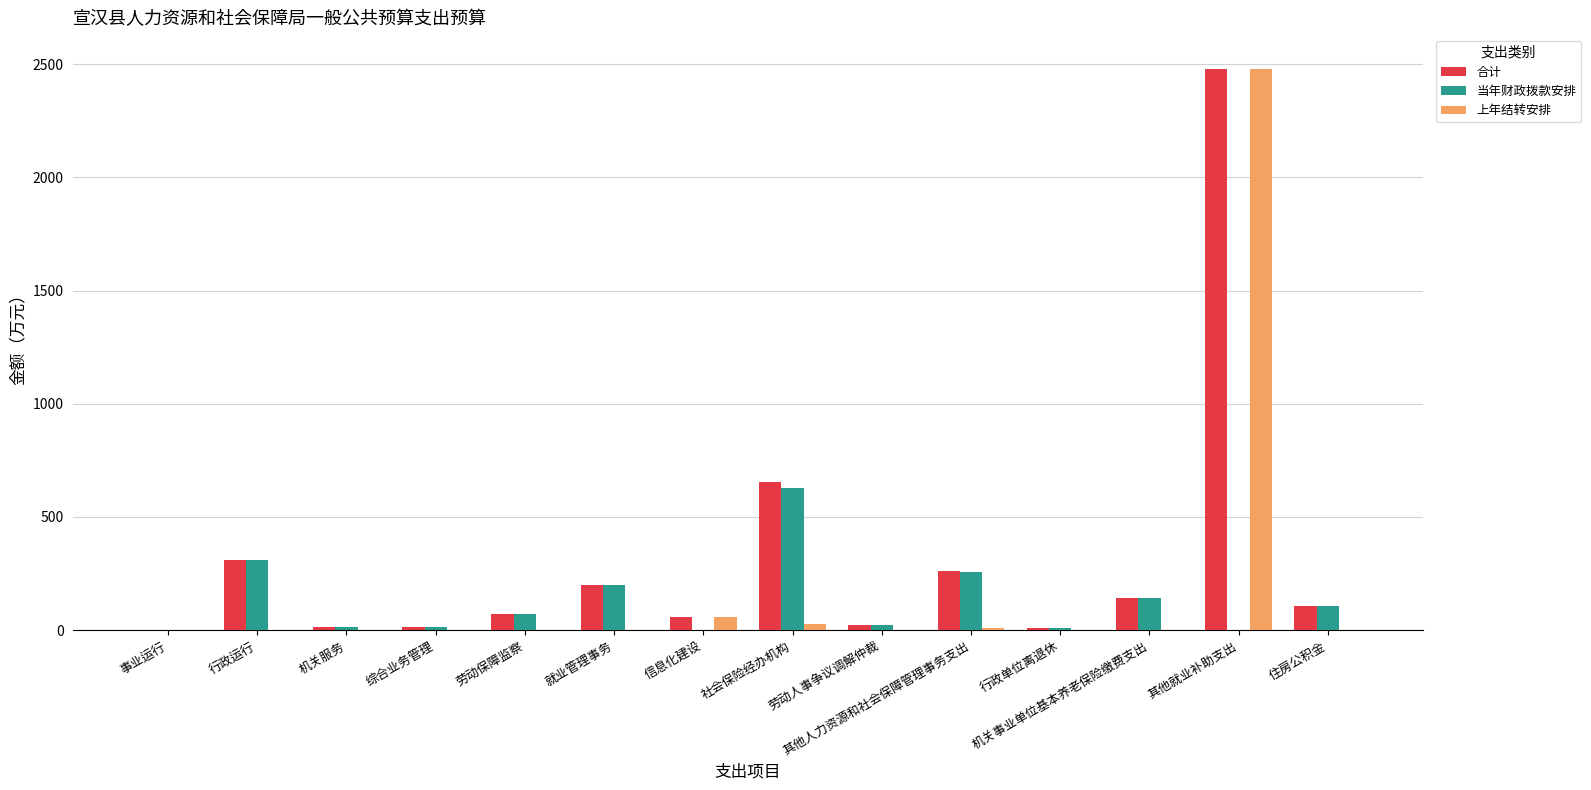

Which series has the largest total across all categories?

合计